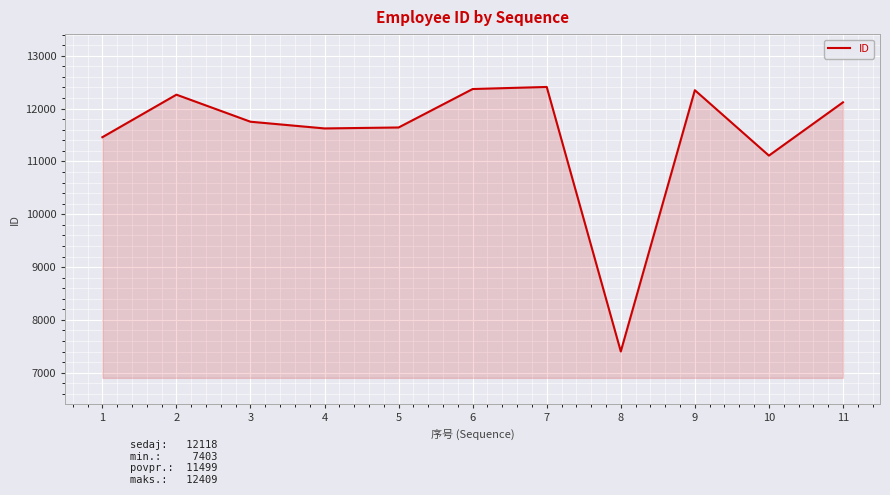

Is it true that the value at 1 is 11458?

True